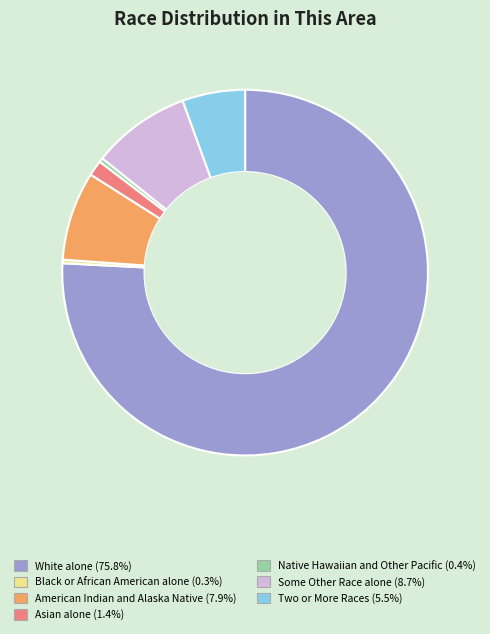

Is it true that Two or More Races is 6% of the pie?

True